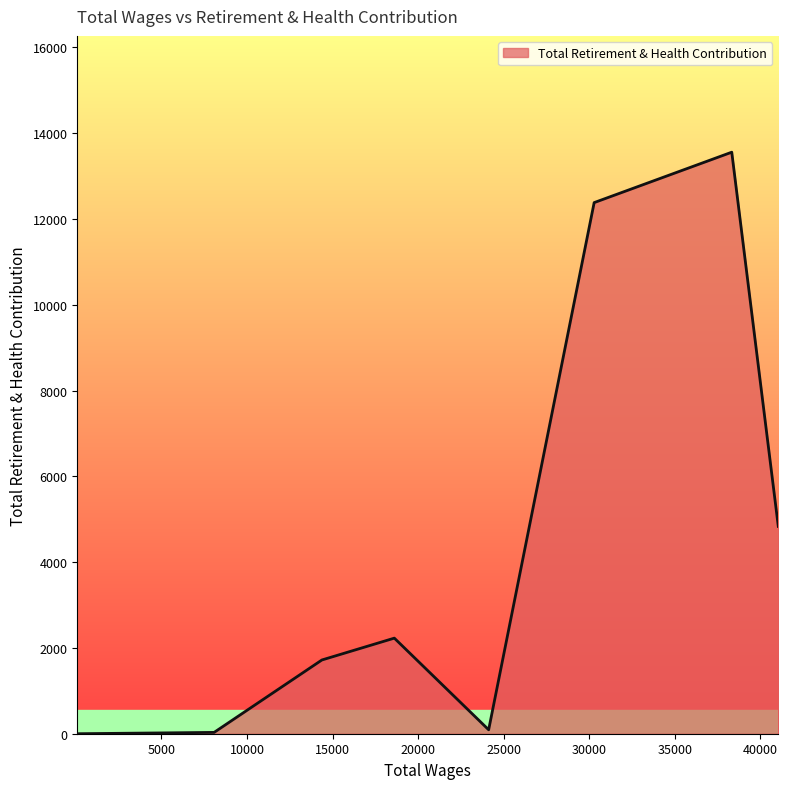

What is the difference between the maximum and minimum values?

13555